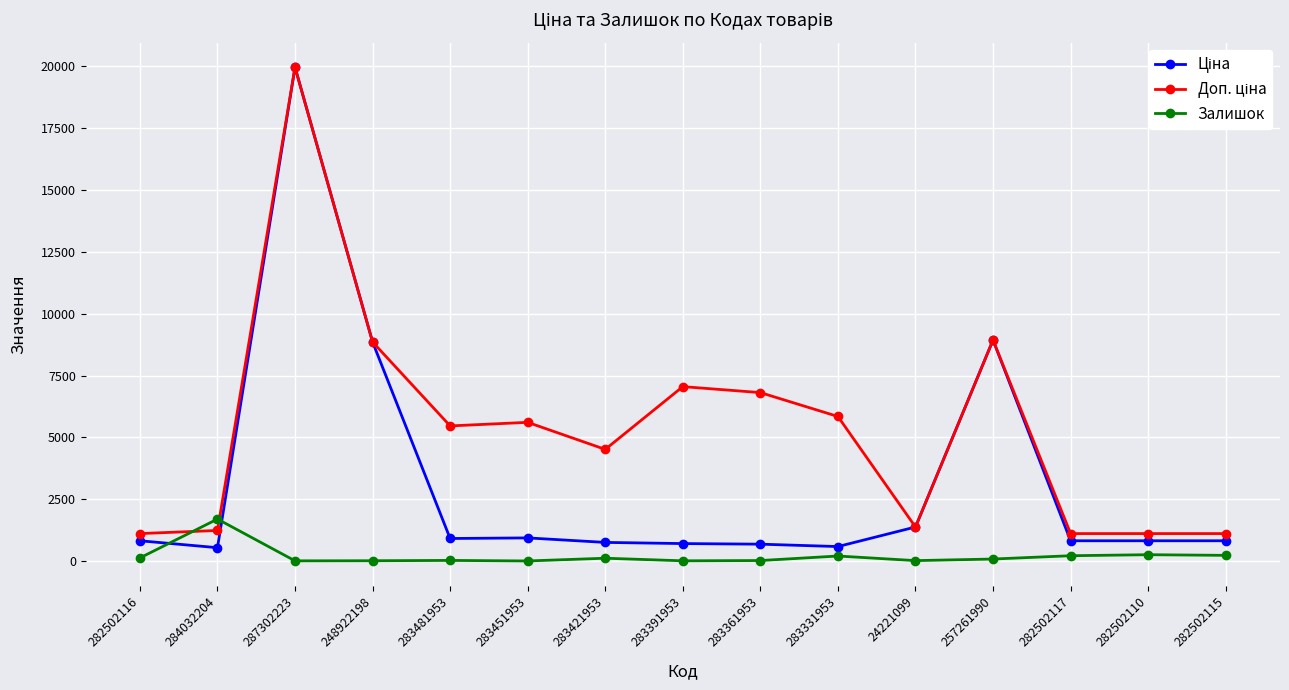

What is the maximum value for Залишок?

1696.0